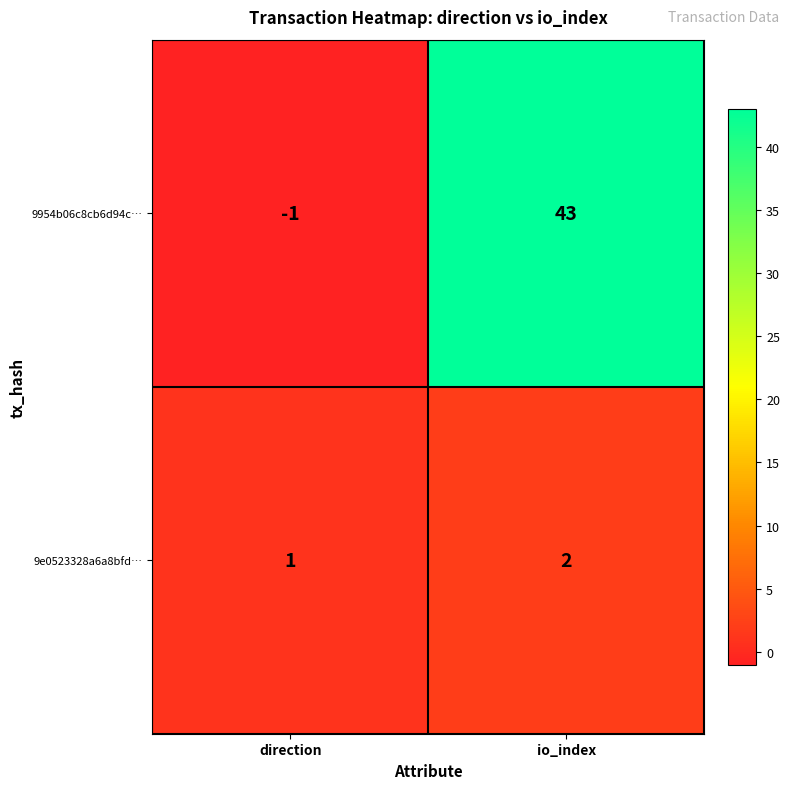

Count the number of categories in the chart.

2